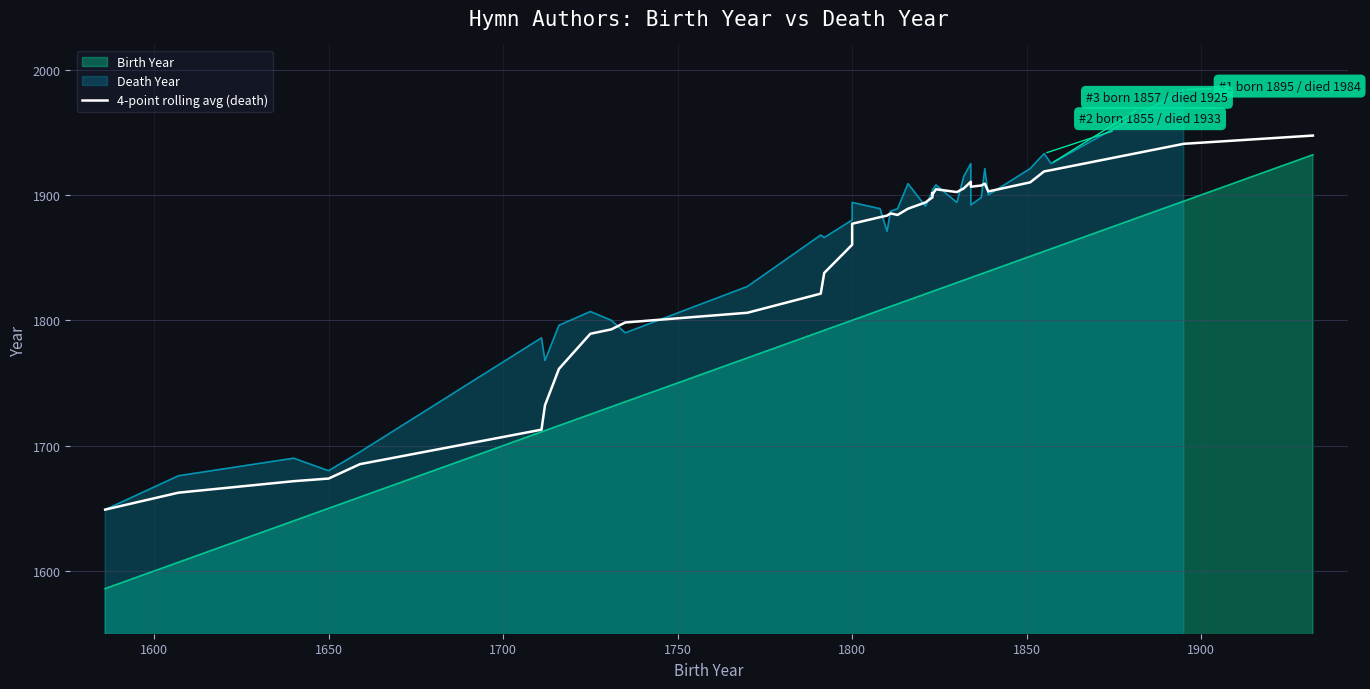

Reading left to right, extract all data points from this chart.

1649.0	1662.5	1671.7	1673.8	1685.2	1712.8	1732.2	1761.2	1789.2	1792.8	1798.2	1806.0	1821.2	1837.8	1860.2	1877.0	1882.2	1883.5	1885.2	1884.0	1889.0	1894.0	1898.0	1901.5	1900.2	1904.5	1902.2	1905.2	1910.5	1906.5	1907.5	1909.0	1902.8	1910.0	1918.8	1919.8	1940.8	1947.3